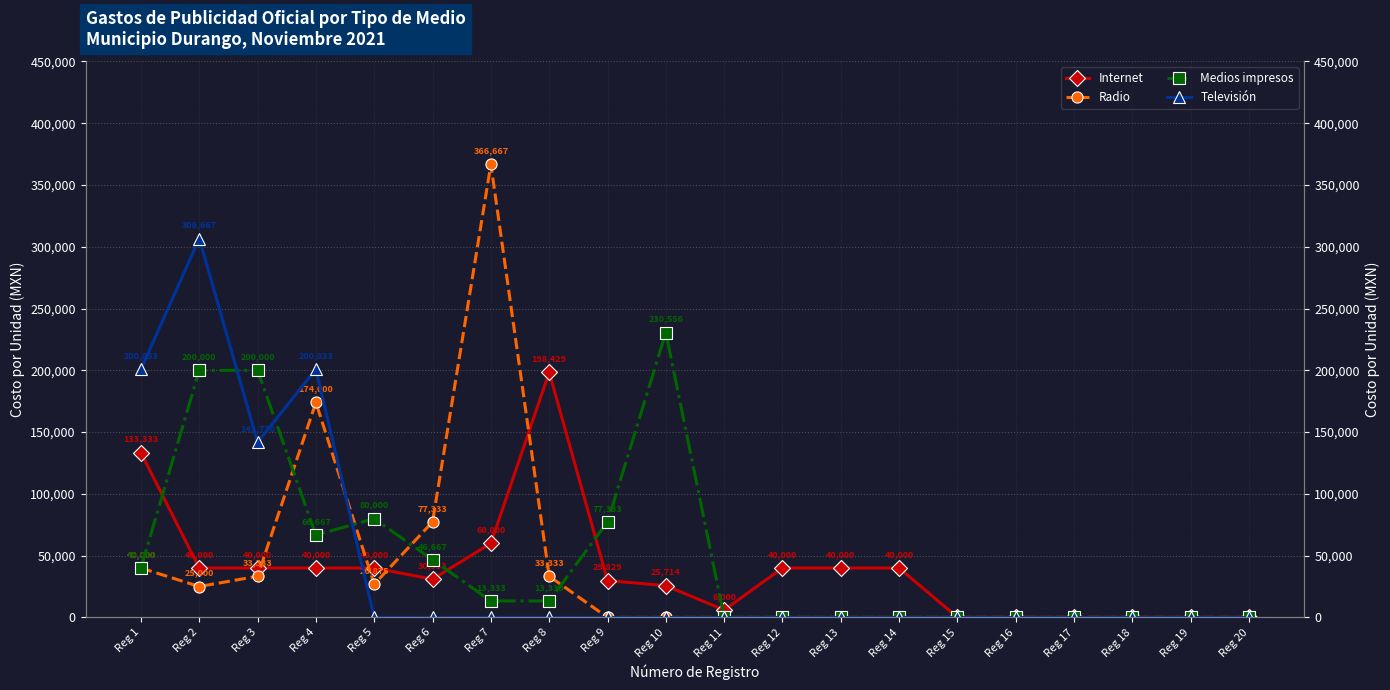

What is the average value of the Televisión series?

42505.6